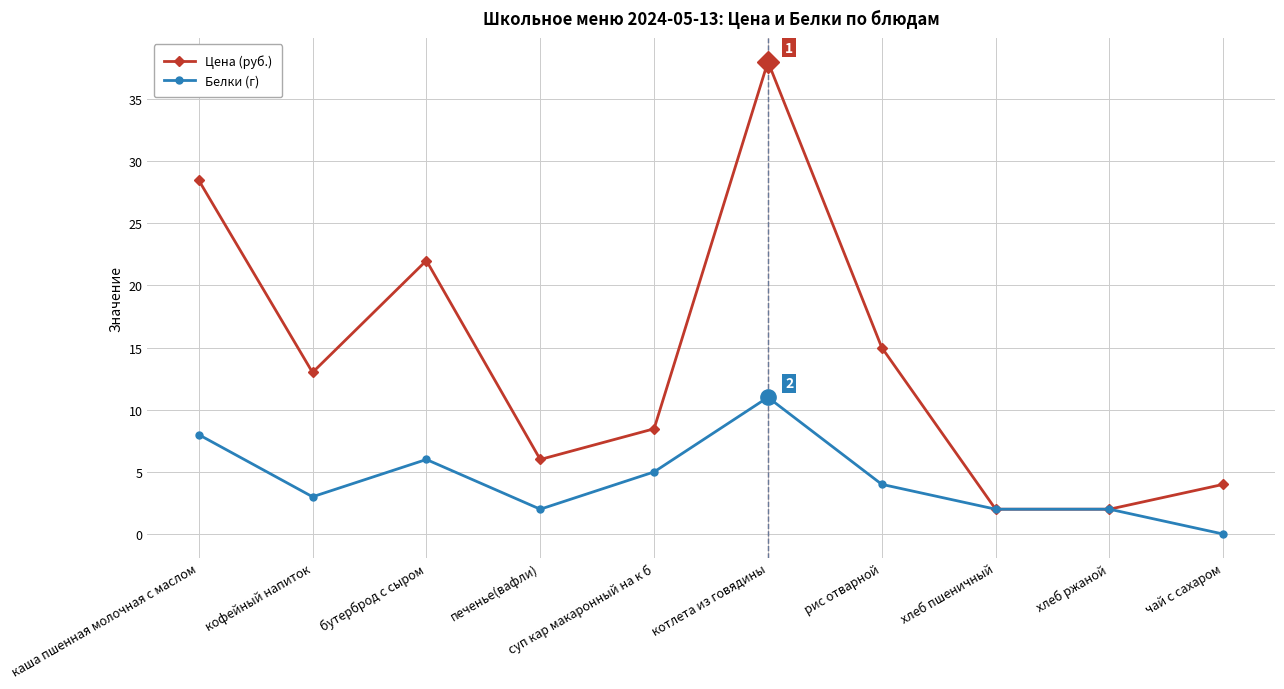

List the series in order of their overall mean, highest first.

Цена (руб.), Белки (г)